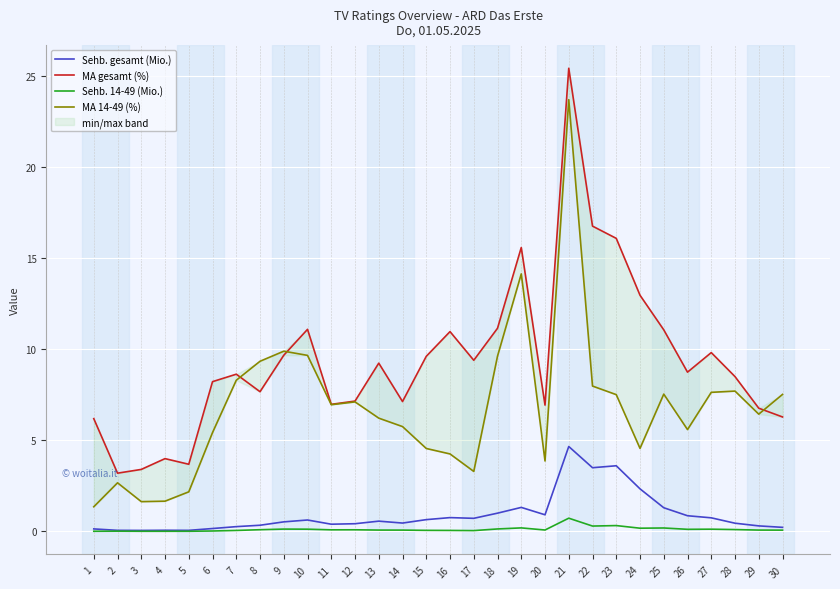

True or false: MA 14-49 (%) and Sehb. 14-49 (Mio.) cross at least once.

False